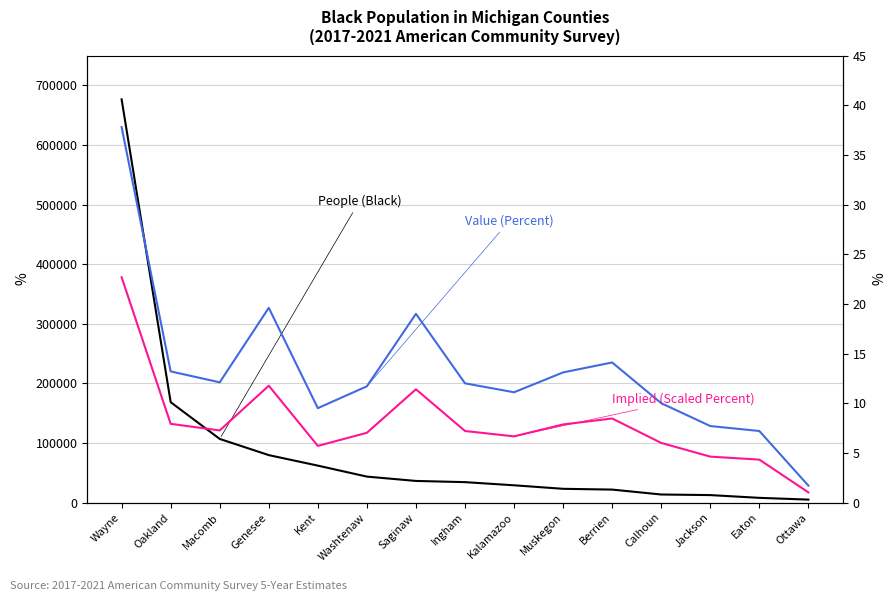

Reading left to right, extract all data points from this chart.

People (Black): Wayne=676504.0	Oakland=168362.0	Macomb=106708.0	Genesee=79541.0	Kent=61901.0	Washtenaw=43473.0	Saginaw=36205.0	Ingham=34185.0	Kalamazoo=28912.0	Muskegon=22992.0	Berrien=21691.0	Calhoun=13446.0	Jackson=12459.0	Eaton=7834.0	Ottawa=4874.0
Value (Percent): Wayne=37.8	Oakland=13.2	Macomb=12.1	Genesee=19.6	Kent=9.5	Washtenaw=11.7	Saginaw=19.0	Ingham=12.0	Kalamazoo=11.1	Muskegon=13.1	Berrien=14.1	Calhoun=10.0	Jackson=7.7	Eaton=7.2	Ottawa=1.7
Implied (Scaled Percent): Wayne=22.7	Oakland=7.9	Macomb=7.3	Genesee=11.8	Kent=5.7	Washtenaw=7.0	Saginaw=11.4	Ingham=7.2	Kalamazoo=6.7	Muskegon=7.9	Berrien=8.5	Calhoun=6.0	Jackson=4.6	Eaton=4.3	Ottawa=1.0